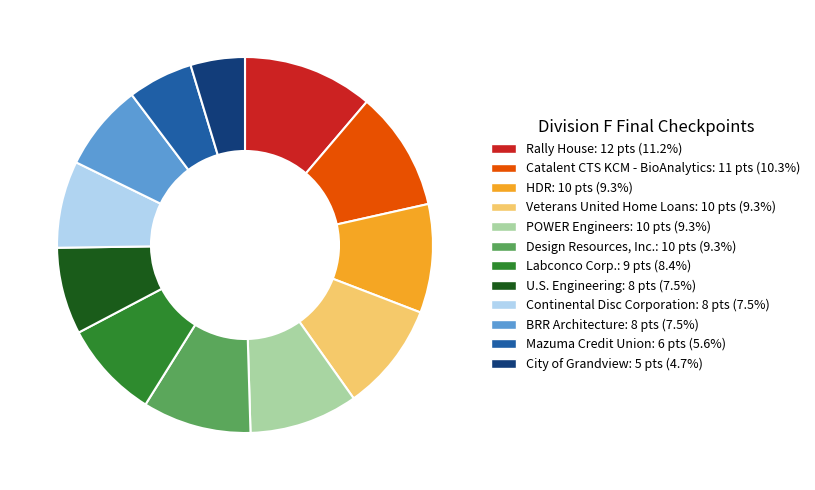

Which category has the smallest portion of the pie?

City of Grandview